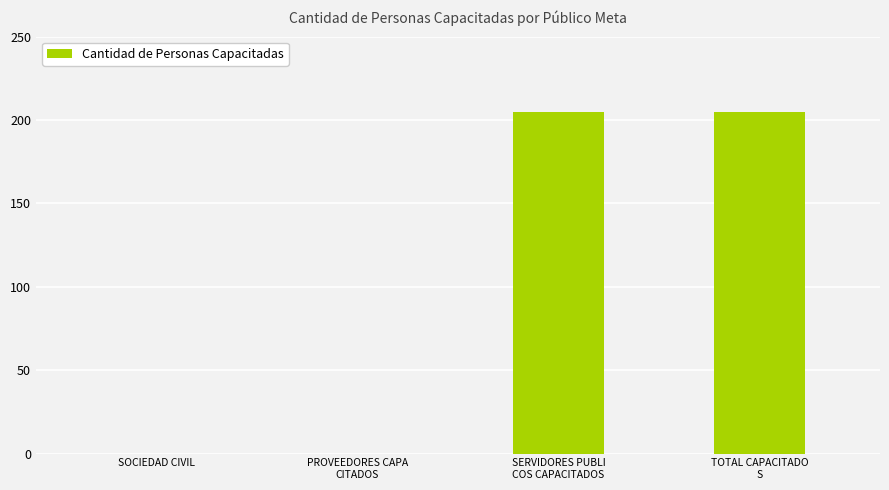

What is the sum of the values at PROVEEDORES CAPA
CITADOS and SERVIDORES PUBLI
COS CAPACITADOS?

205